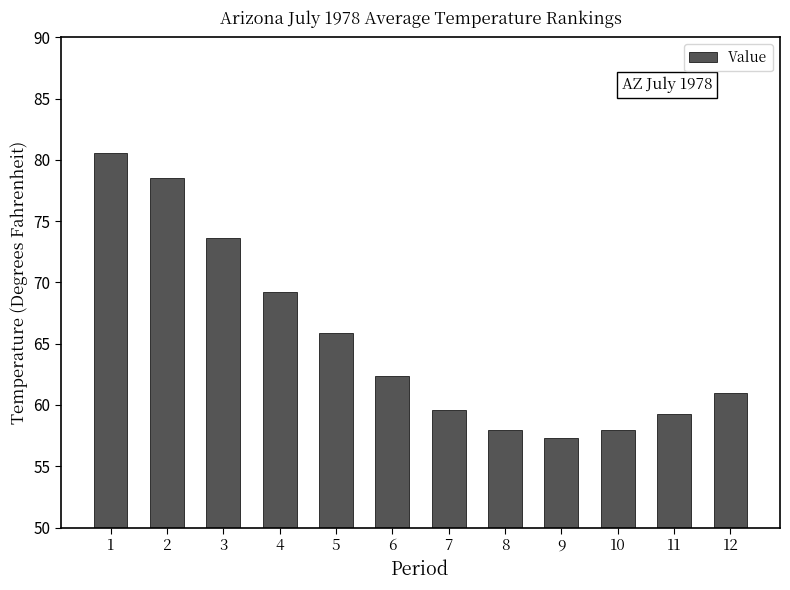

What is the change in value from 8 to 12?

+3.0